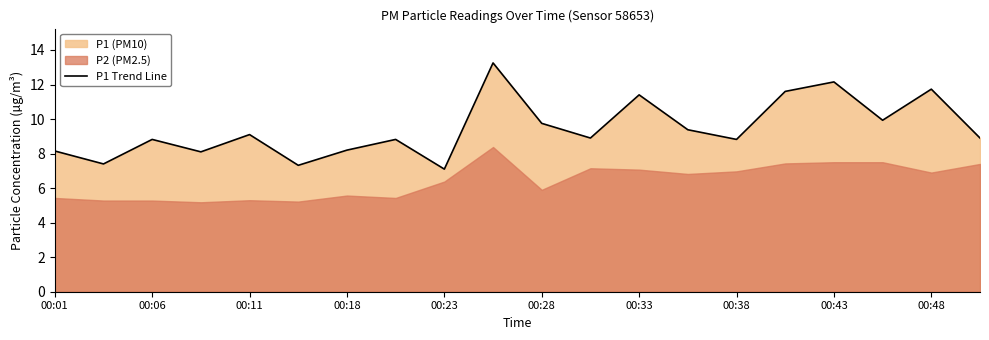

What is the maximum value shown in the chart?

13.2